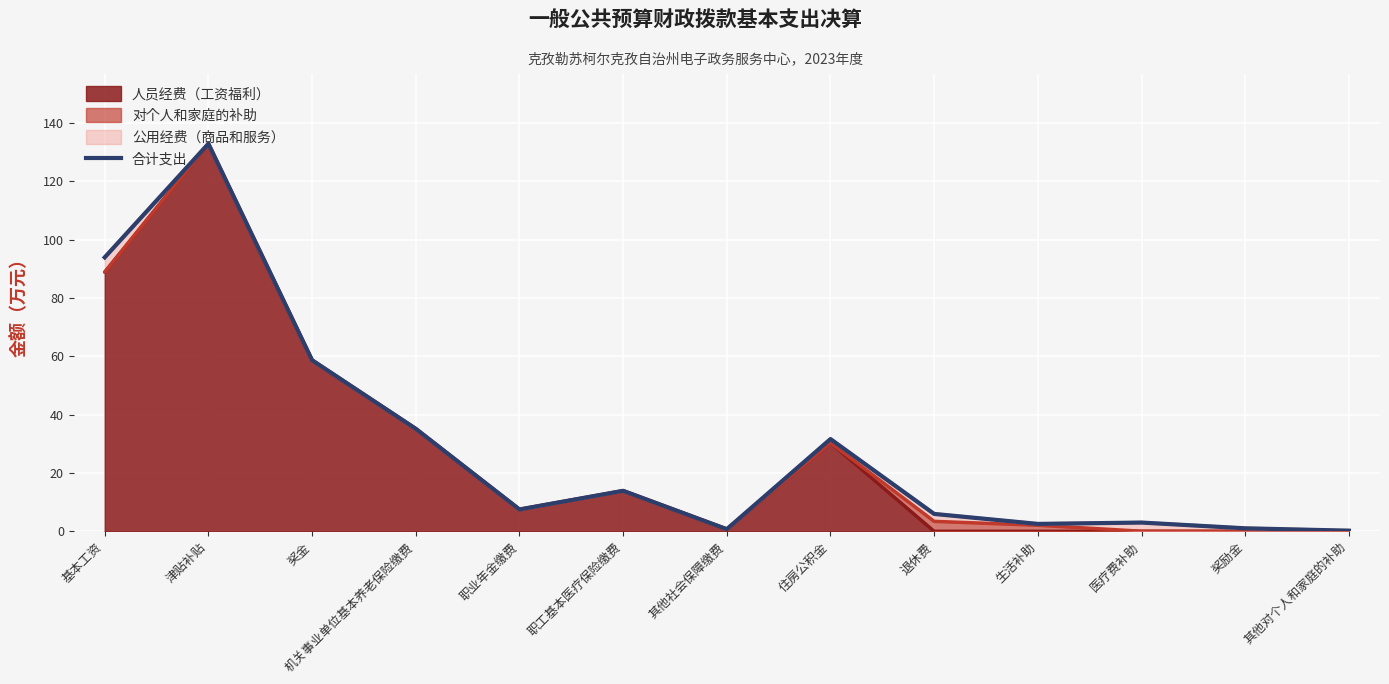

Rank the categories by value from highest to lowest.

津贴补贴, 基本工资, 奖金, 机关事业单位基本养老保险缴费, 住房公积金, 职工基本医疗保险缴费, 职业年金缴费, 退休费, 医疗费补助, 生活补助, 奖励金, 其他社会保障缴费, 其他对个人和家庭的补助